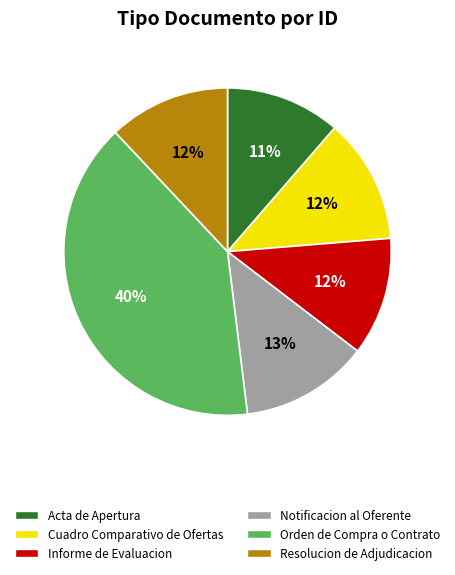

Do Notificacion al Oferente and Cuadro Comparativo de Ofertas together represent more than half of the pie?

No